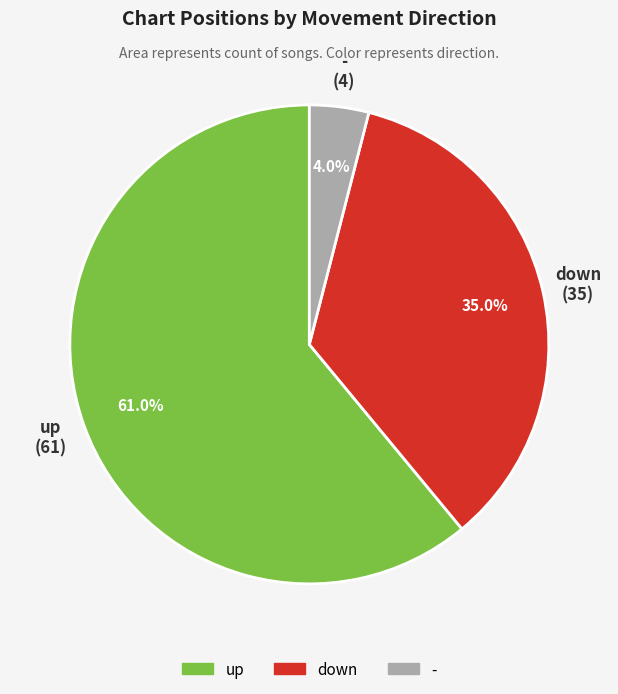

What percentage is the - slice, to the nearest percent?

4%